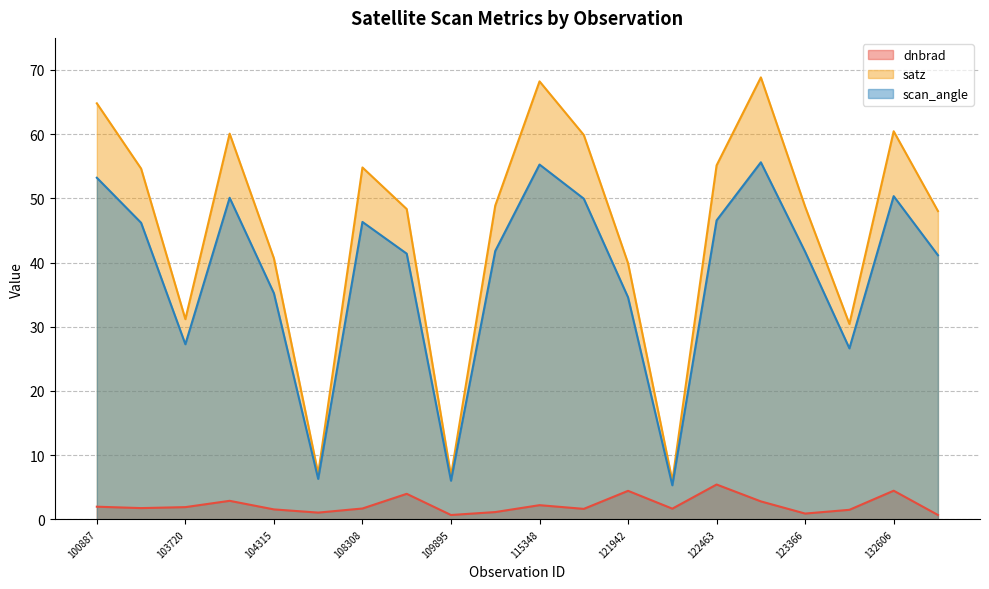

Which has a higher value, 109184 or 4463?

109184